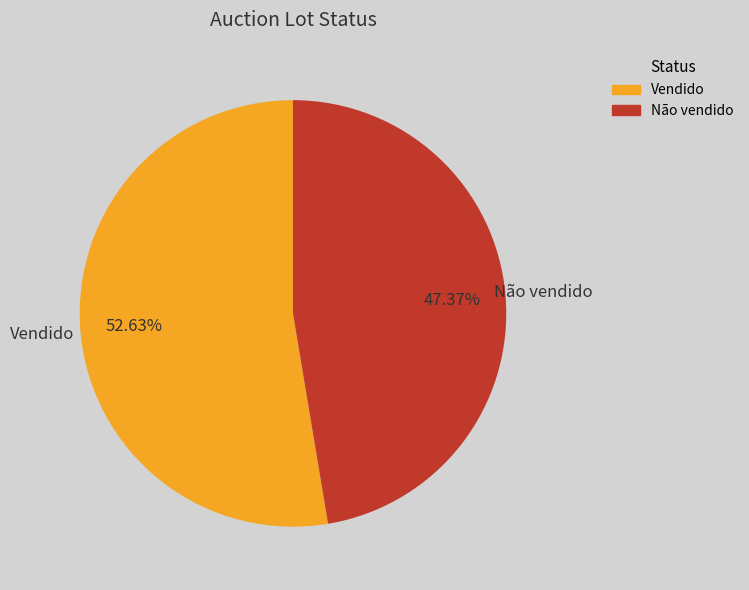

Count the number of slices in the pie.

2